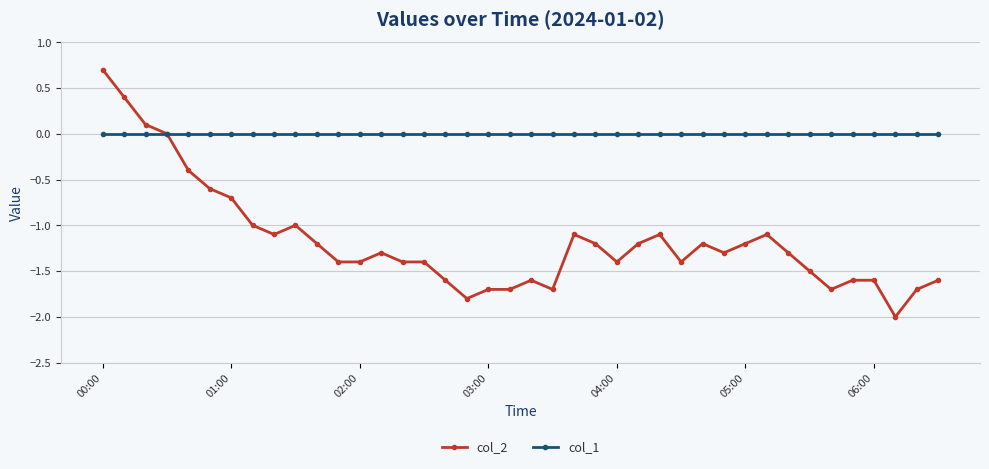

How many lines are shown in the chart?

2